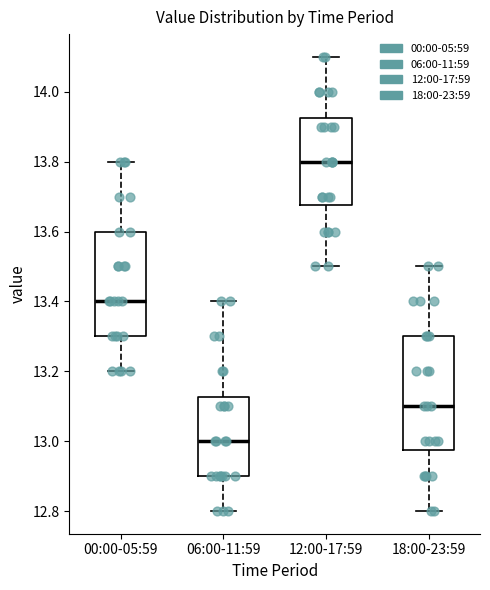

Which box's median line is the lowest?

06:00-11:59